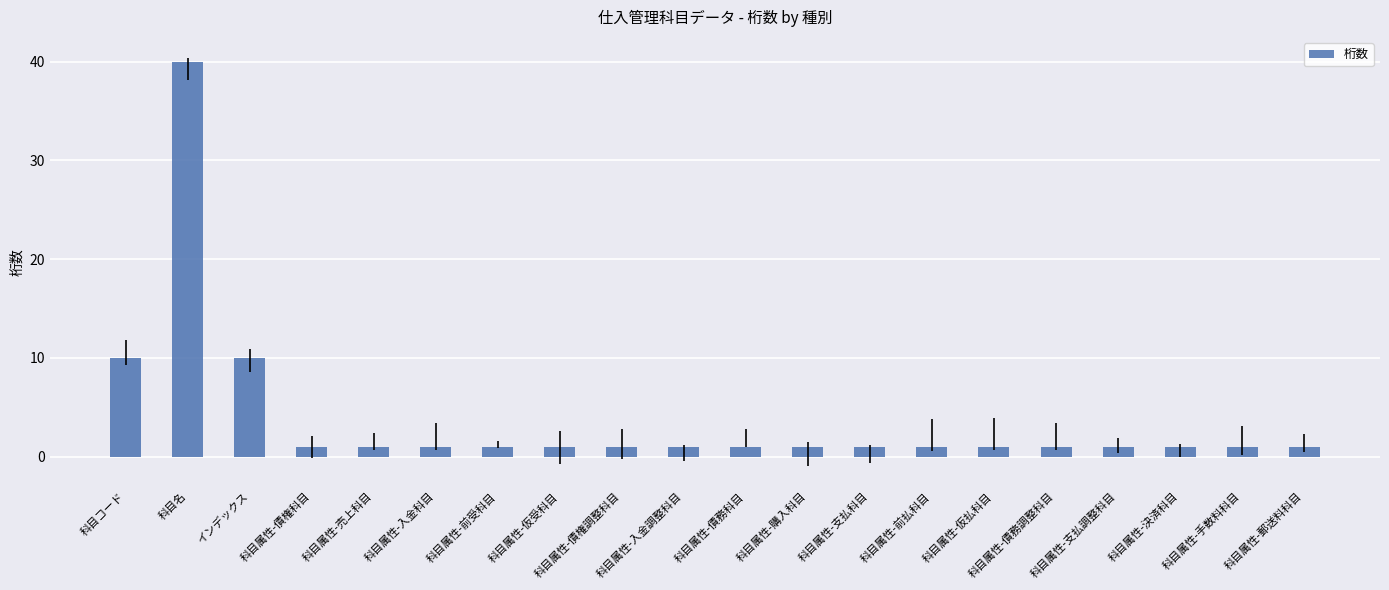

Reading left to right, extract all data points from this chart.

10	40	10	1	1	1	1	1	1	1	1	1	1	1	1	1	1	1	1	1